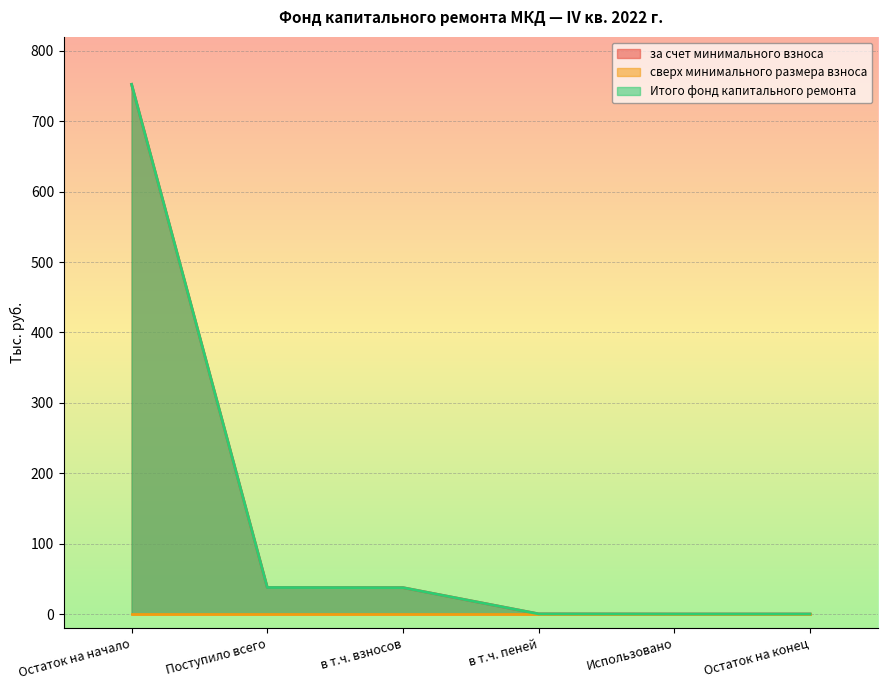

Does the chart display data point markers on the line(s)?

No